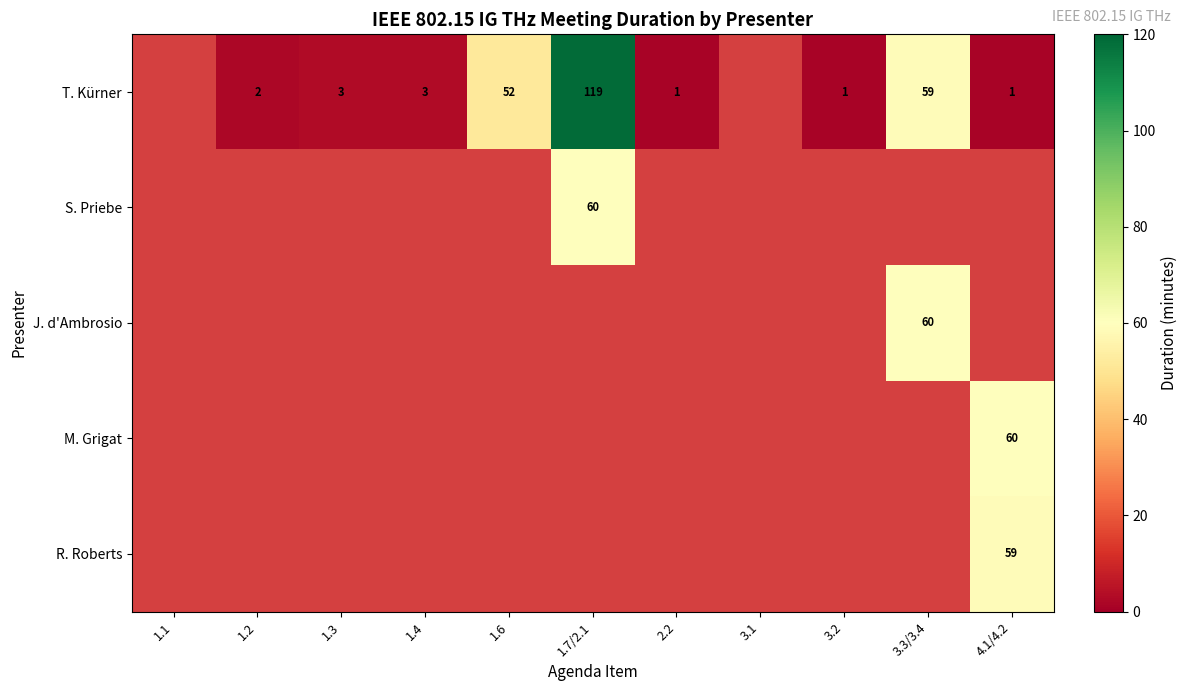

The J. d'Ambrosio series shows 60 at 3.3/3.4. True or false?

True